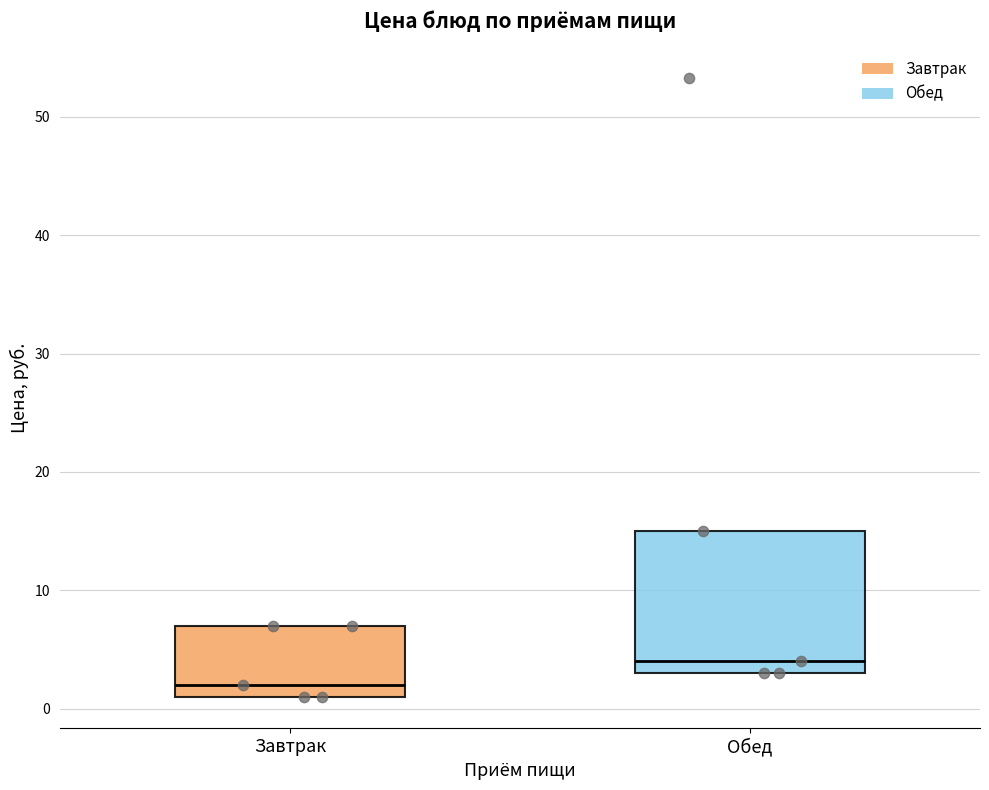

Which box is the tallest, from its lower edge to its upper edge?

Обед